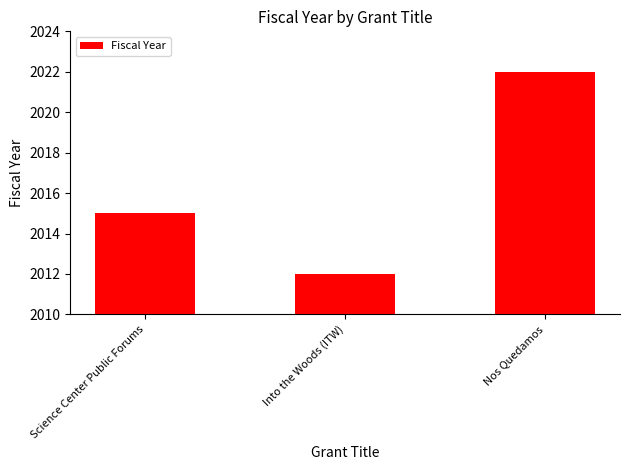

What is the value of the 1st bar from the left?

2015